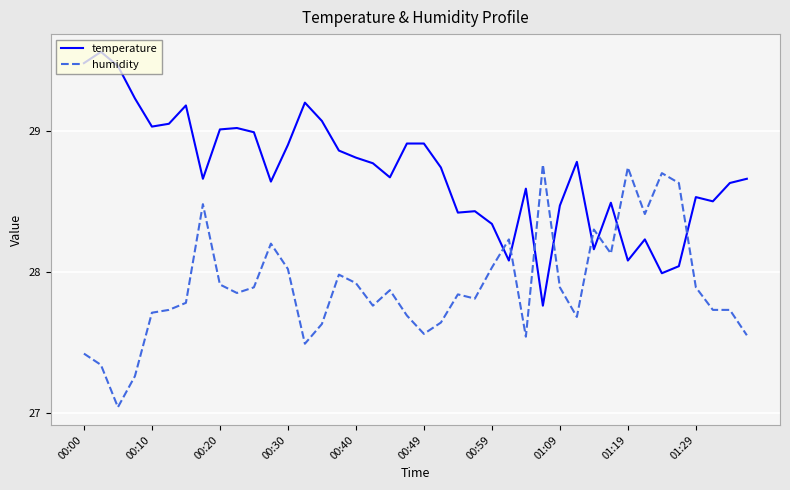

How many intersections are there between humidity and temperature?

8